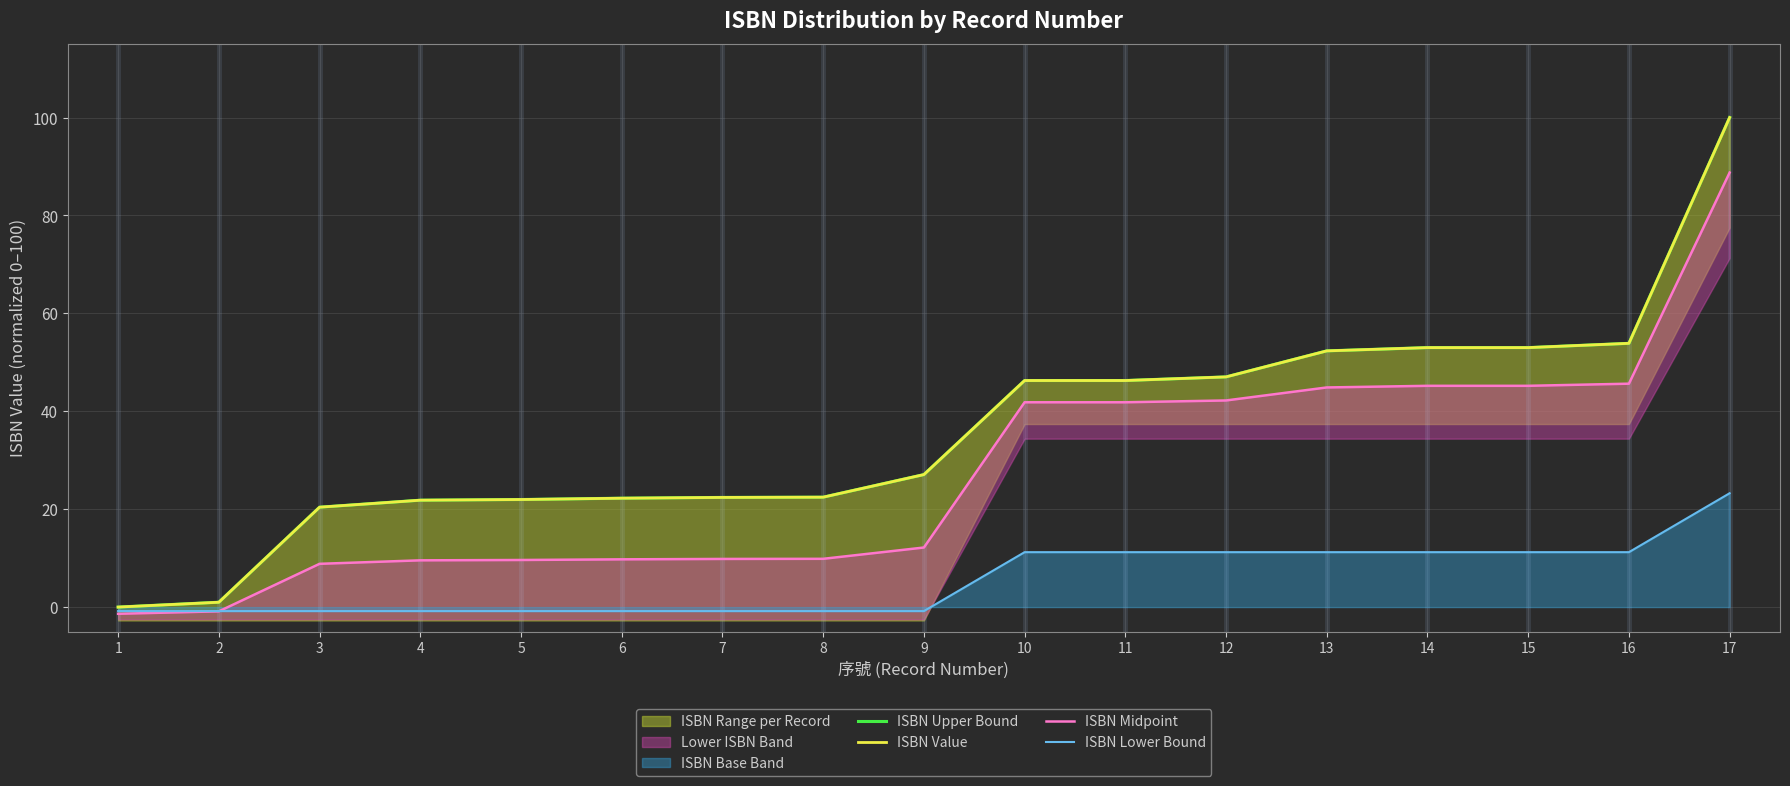

True or false: ISBN Upper Bound and ISBN Lower Bound cross at least once.

False